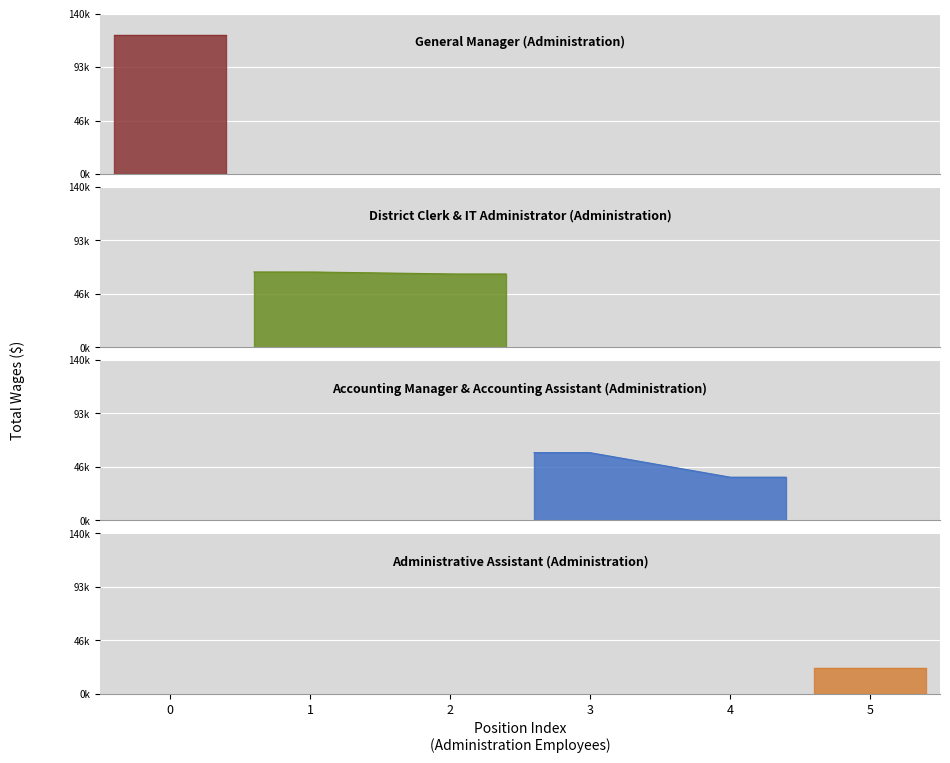

At which label does the data first exceed 64089?

General Manager